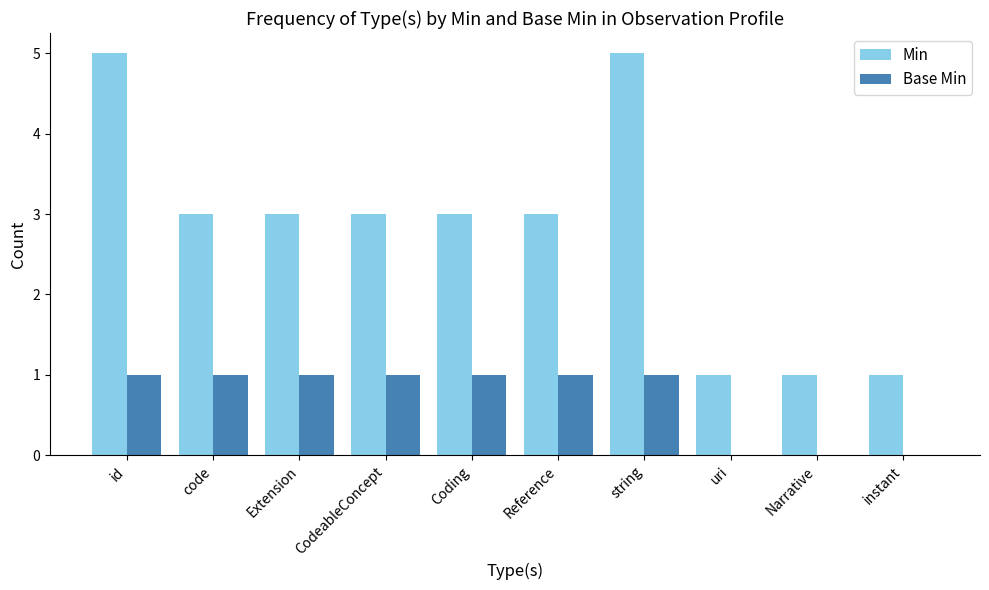

Is the value of Base Min at code greater than the value of Min at Reference?

No